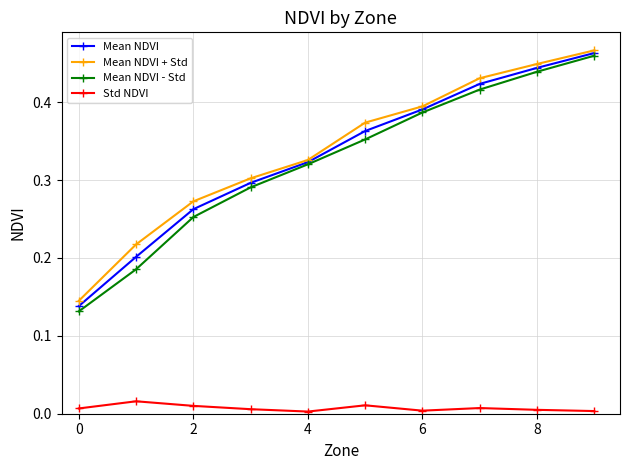

True or false: Std NDVI has more than 0 points higher than both neighbors.

True